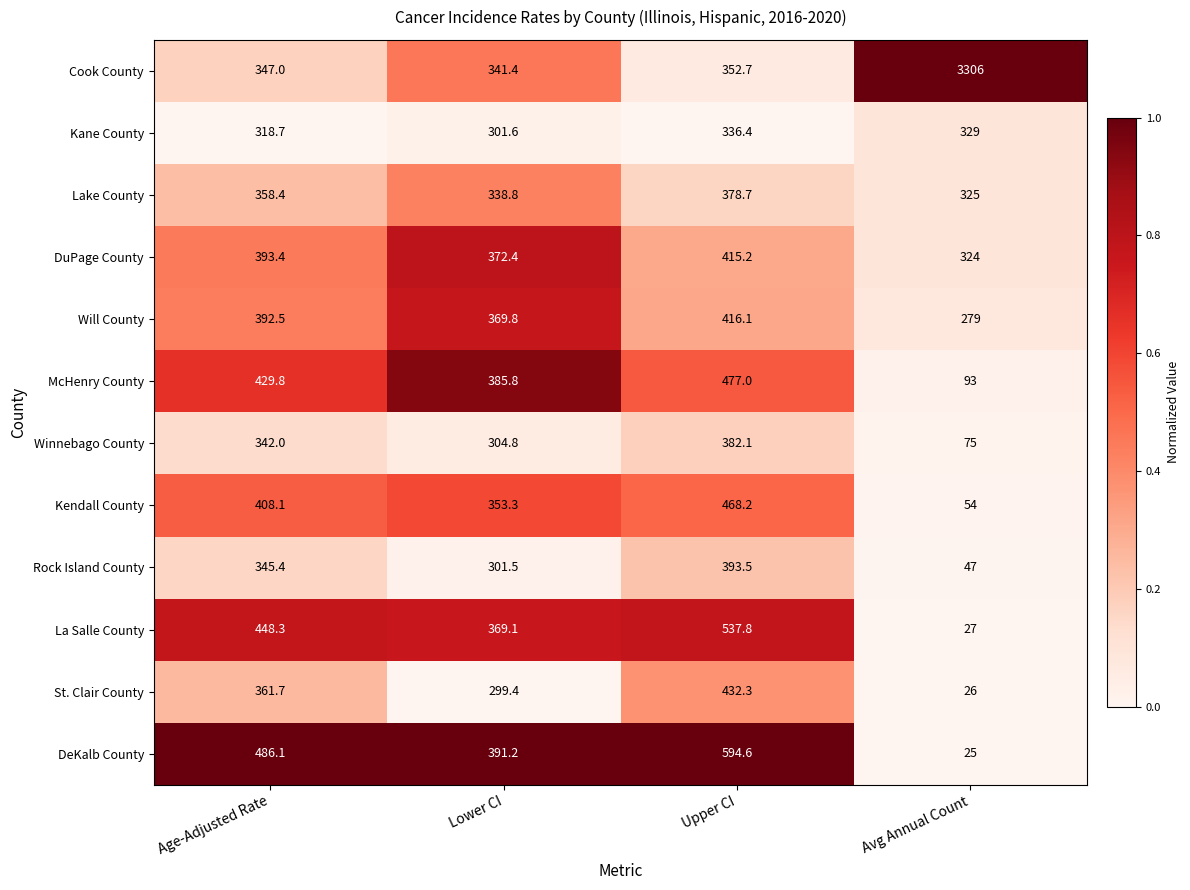

List the labels in order of St. Clair County value, smallest first.

Avg Annual Count, Lower CI, Age-Adjusted Rate, Upper CI